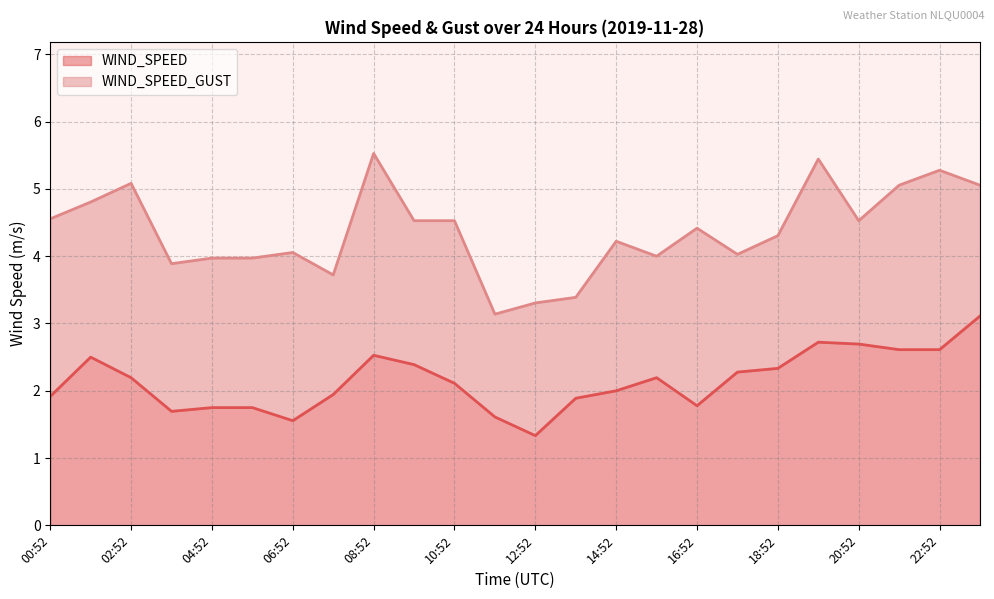

True or false: WIND_SPEED and WIND_SPEED_GUST intersect in this chart.

False